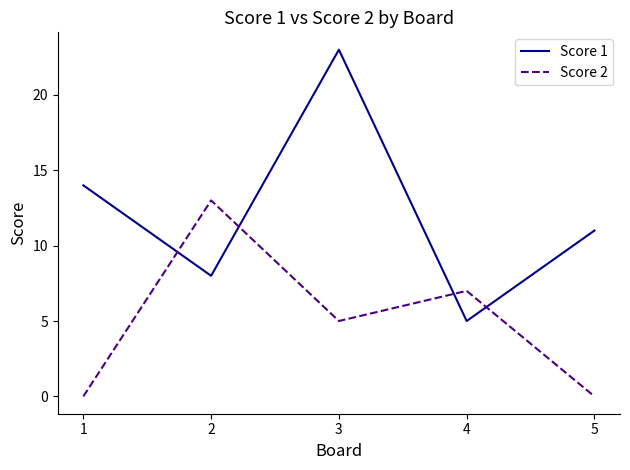

Where is Score 1 nearest to the value 14?

1